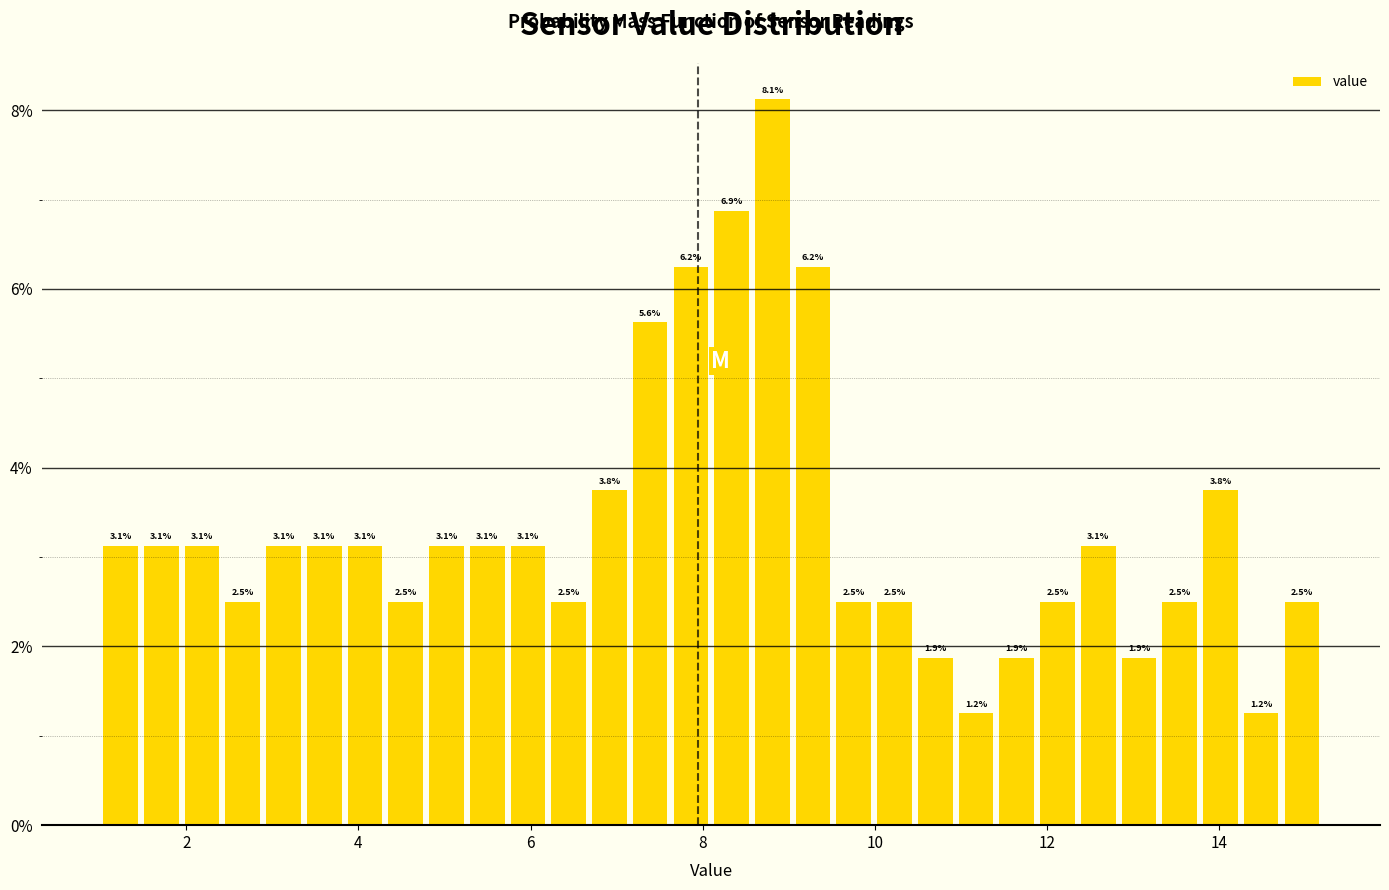

Read against the x-axis, roughly where is the centre of the tallest bar?

8.8